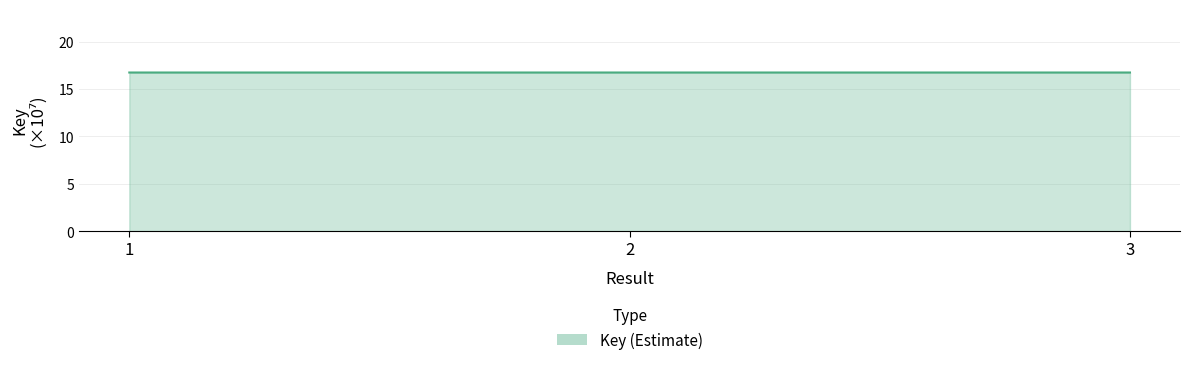

What is the smallest value displayed?

16.7